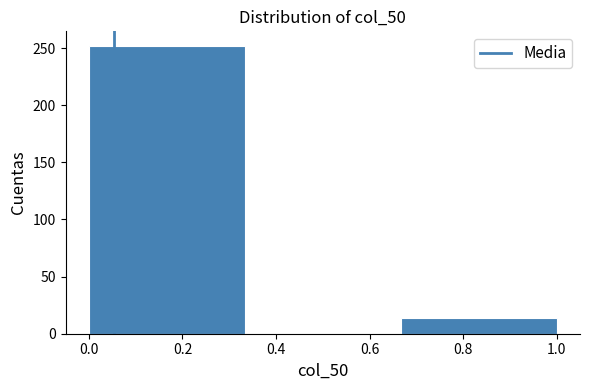

How tall is the bar that spans 0.66 to 1.00 on the x-axis? Neither the bar edges nor the heights are printed on the chart, so give them approximately, as read against the axes.

15